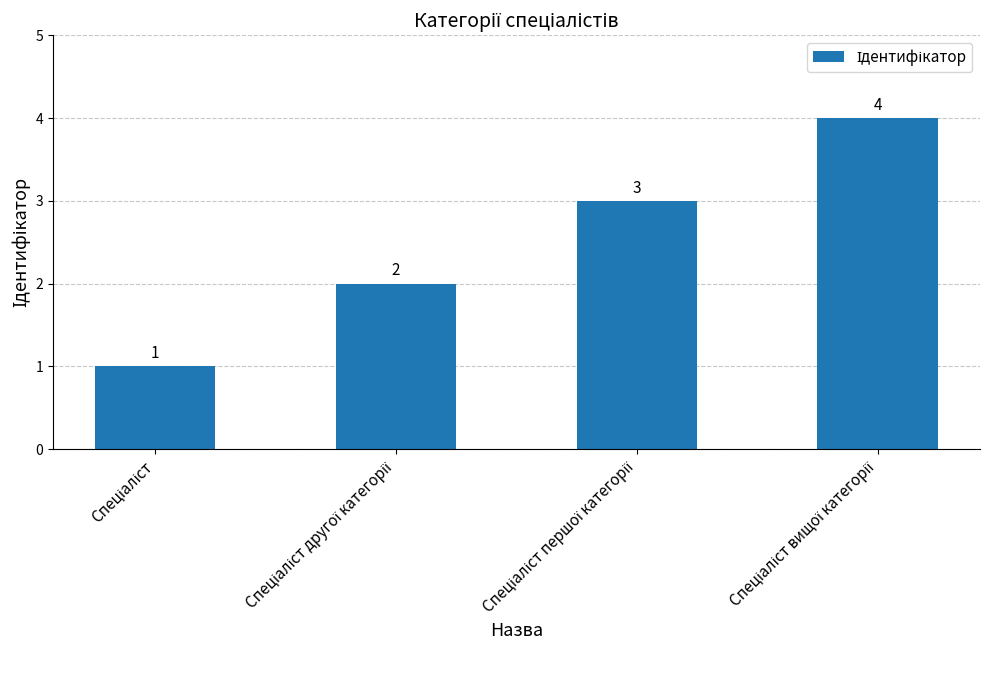

What is the sum of all values?

10